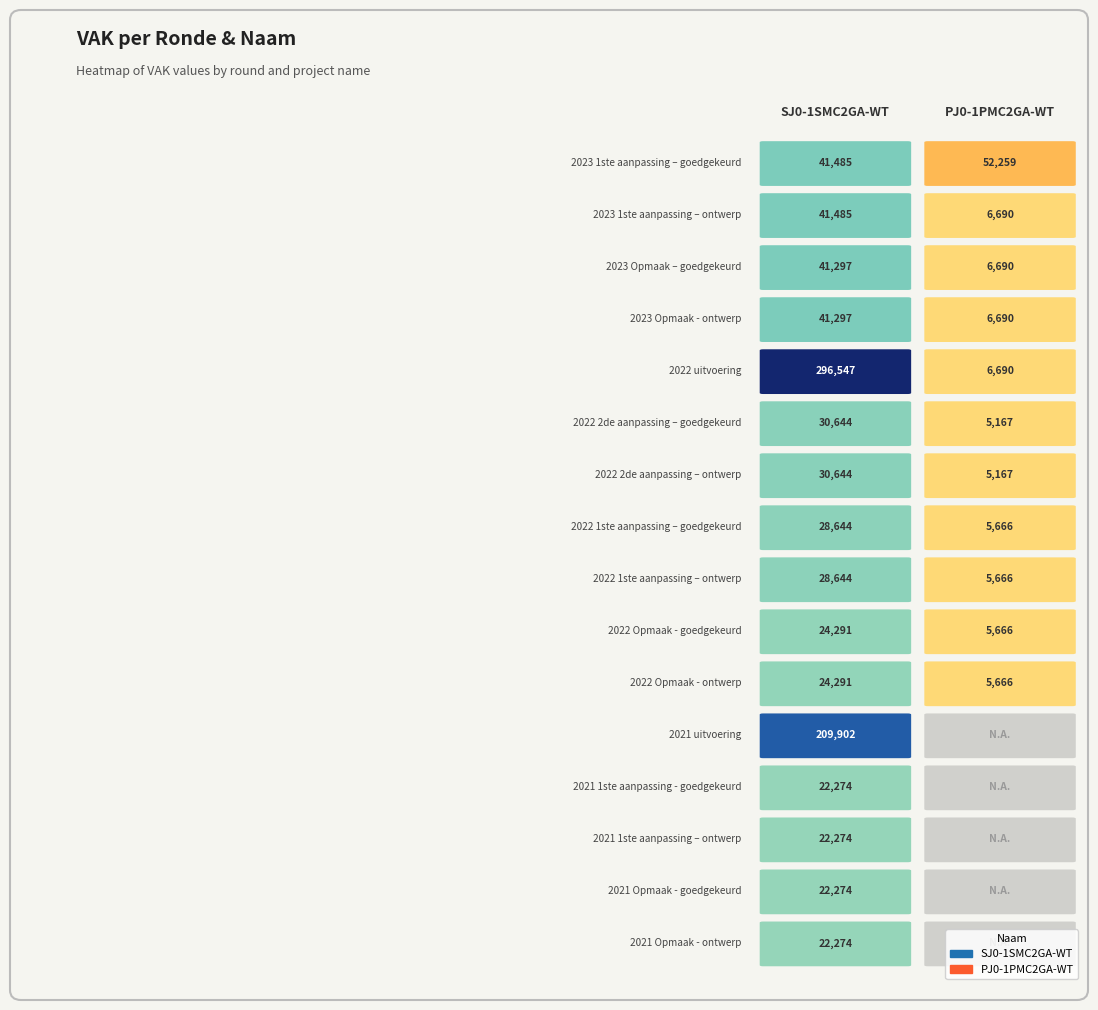

Which has a higher value, 2023 Opmaak – goedgekeurd or 2023 1ste aanpassing – goedgekeurd?

2023 1ste aanpassing – goedgekeurd